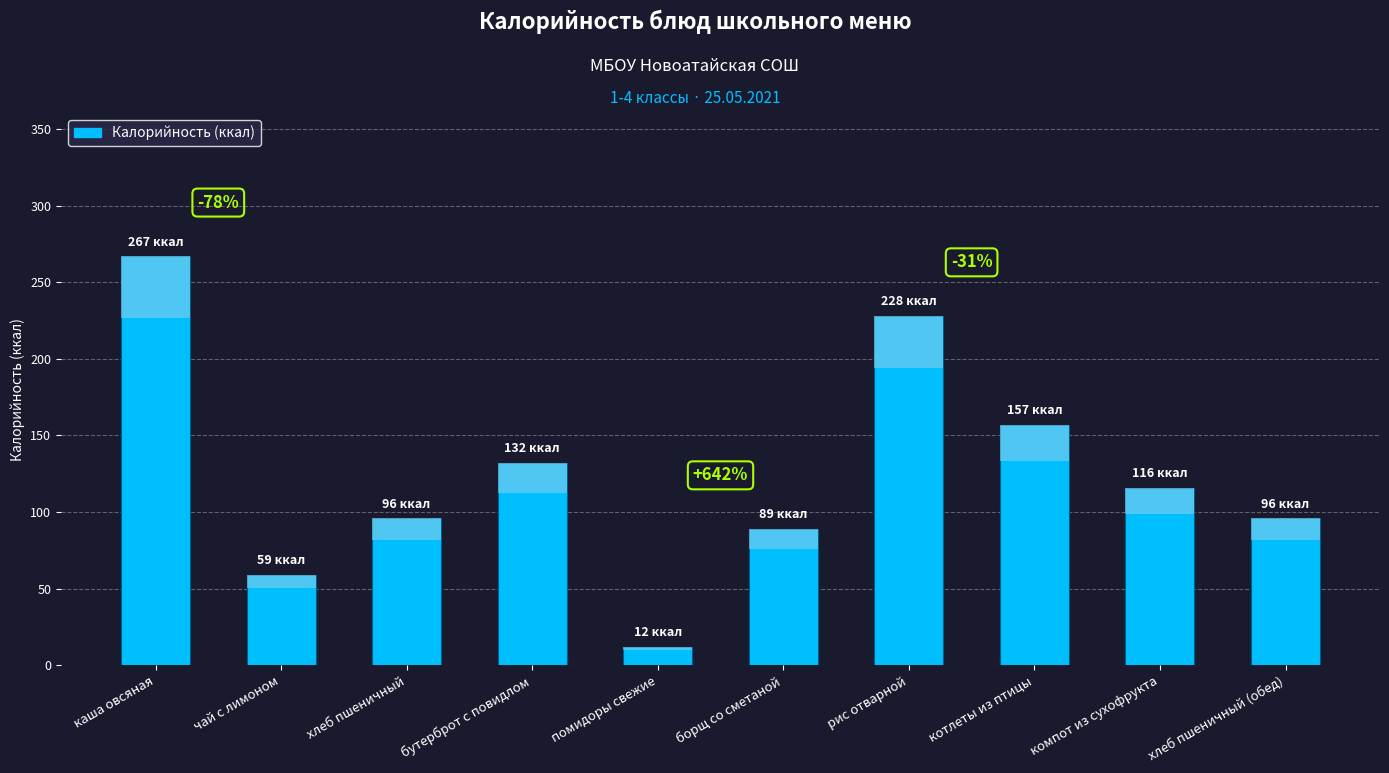

Approximately how many times larger is the value at бутерброт с повидлом compared to хлеб пшеничный?

1.4